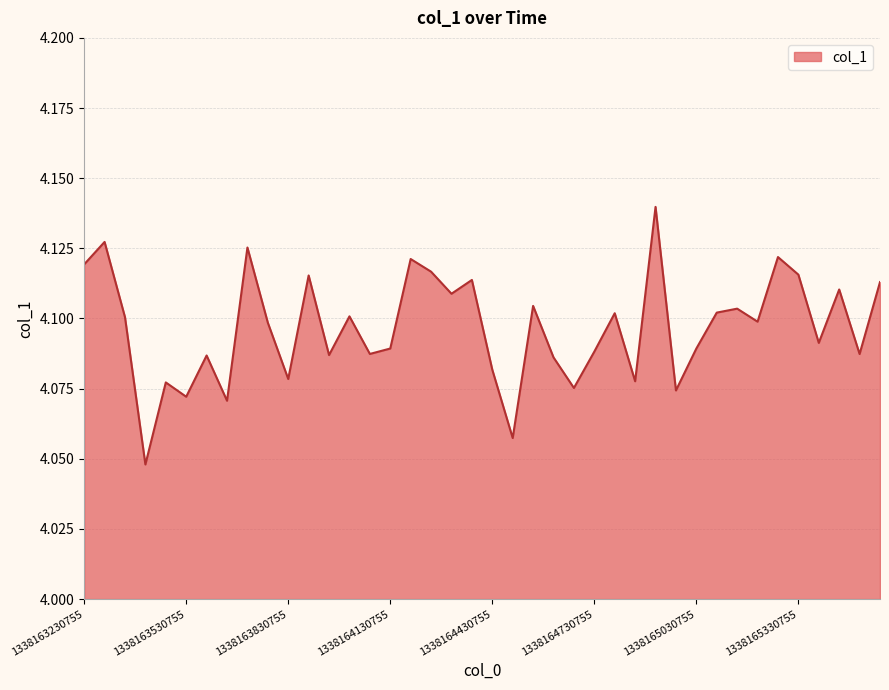

Does the chart have visible grid lines?

Yes